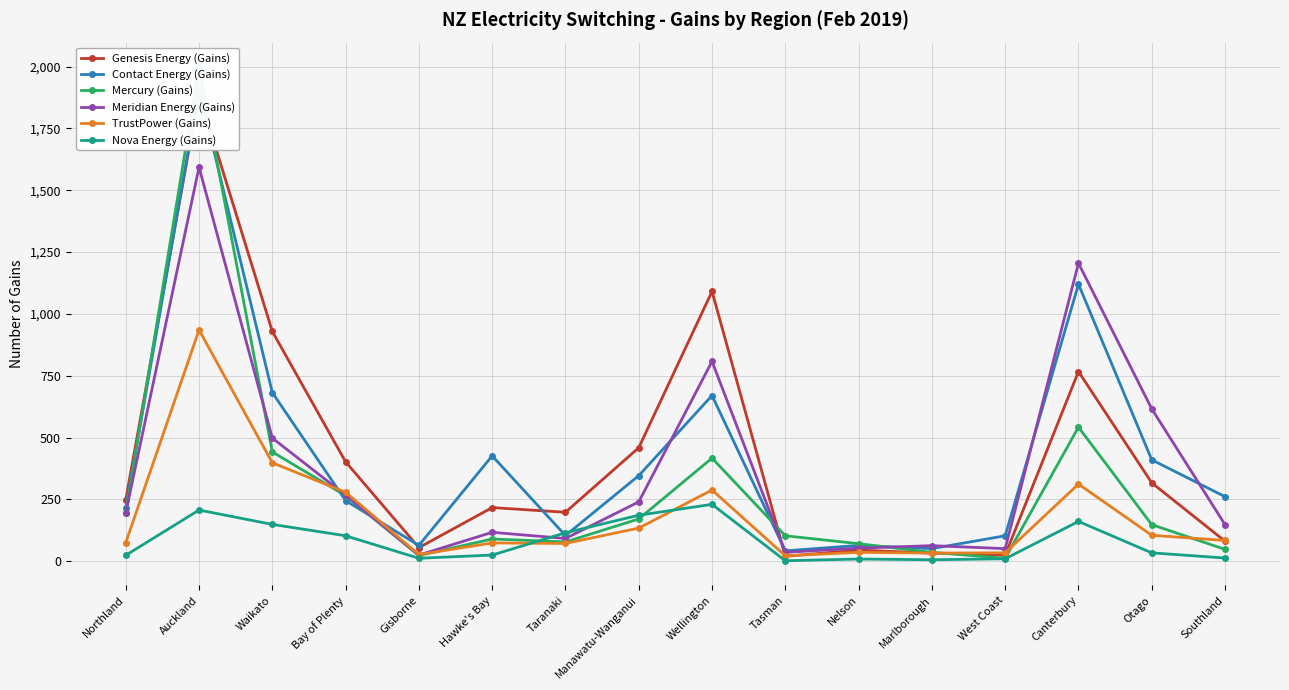

At which category is the sum across all series the highest?

Auckland